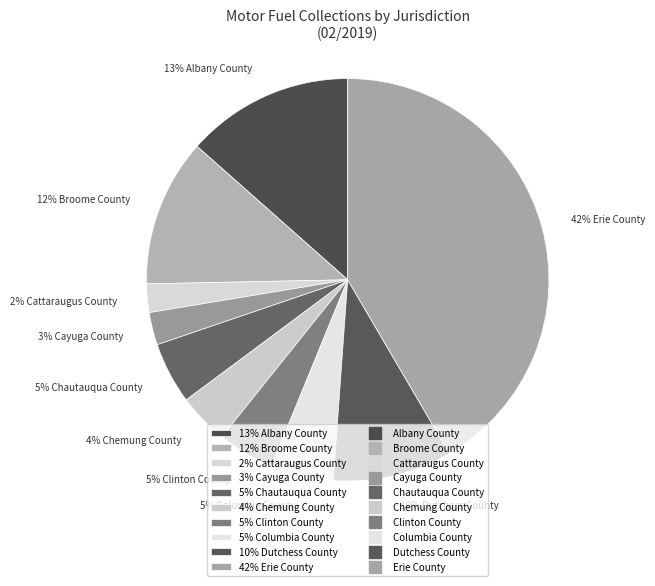

Between 10% Dutchess County and 5% Clinton County, which is larger?

10% Dutchess County